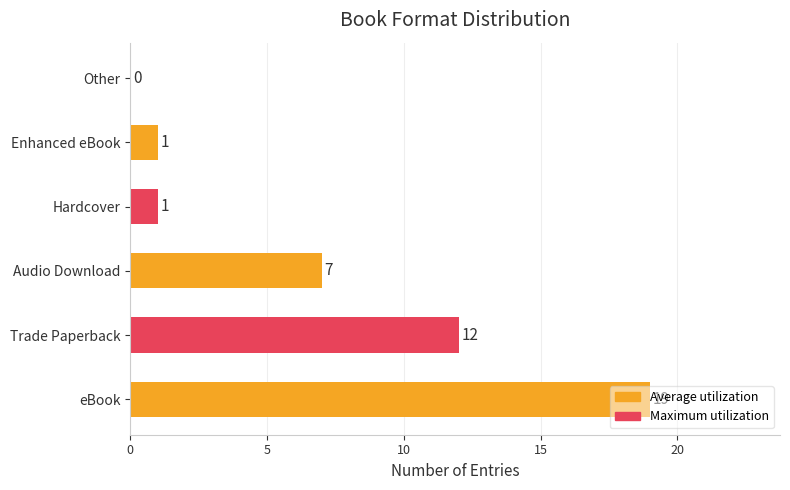

The chart shows a value of 19 at eBook. True or false?

True